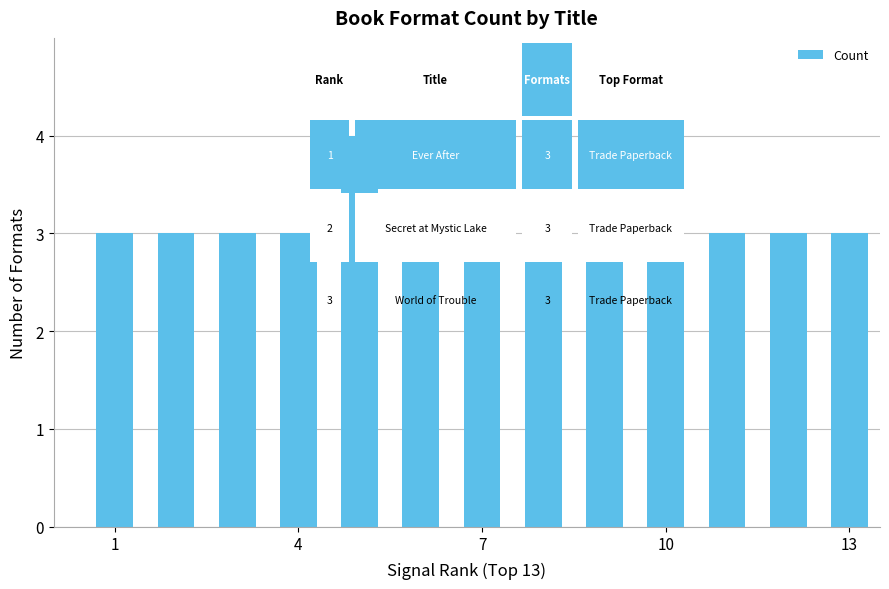

What is the average value?

3